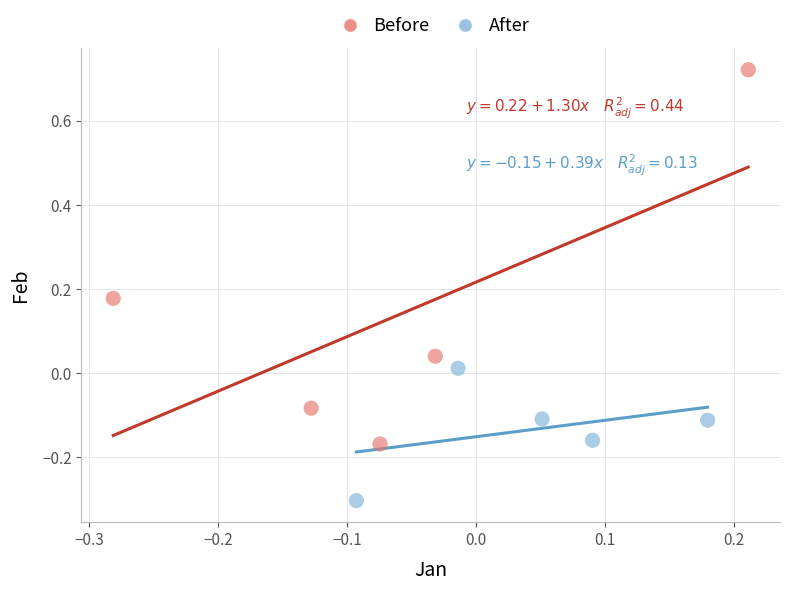

Which series reaches the minimum Y coordinate?

After